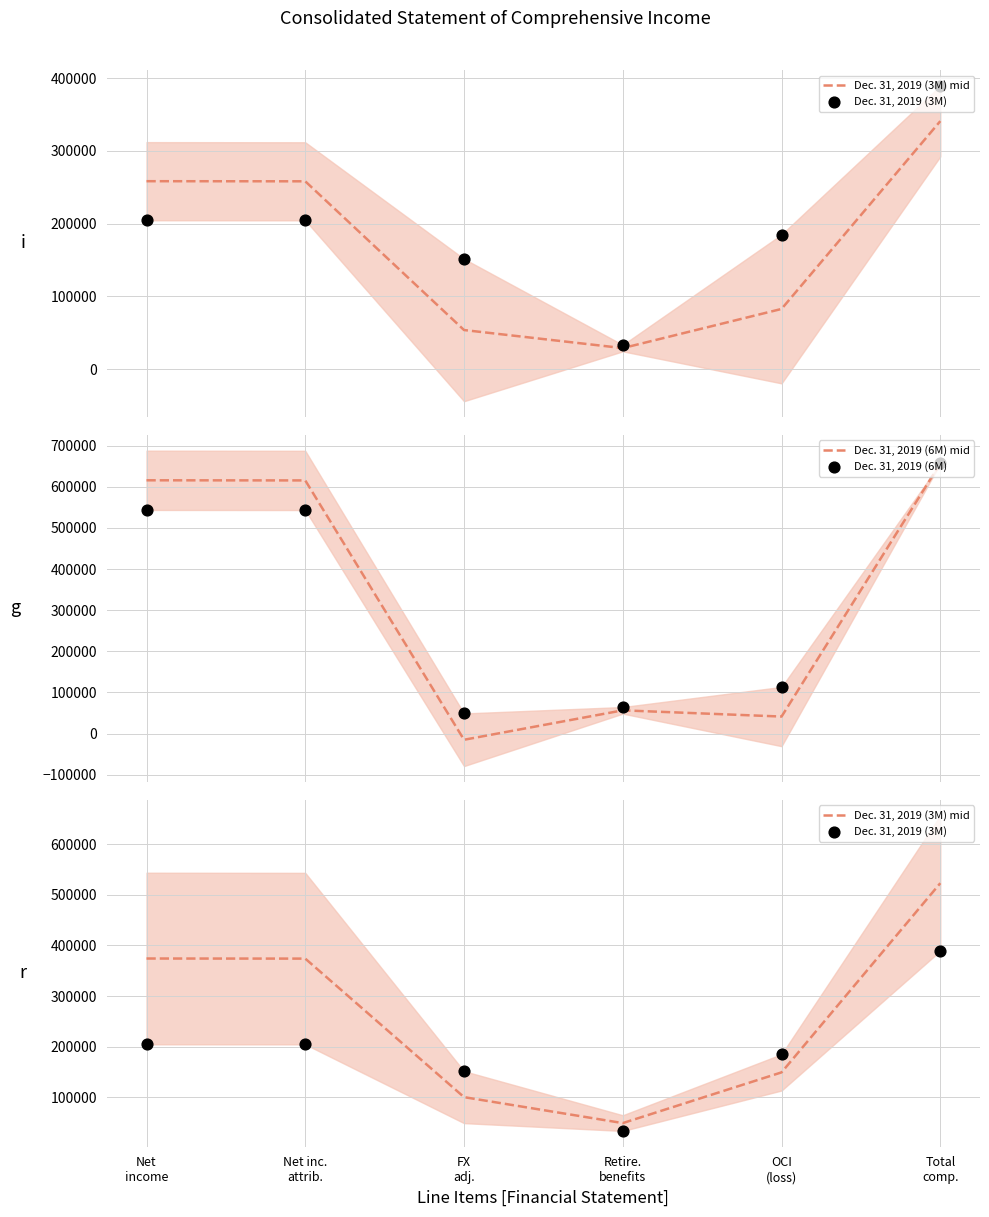

Which series reaches the minimum Y coordinate?

Dec. 31, 2019 (6M) mid